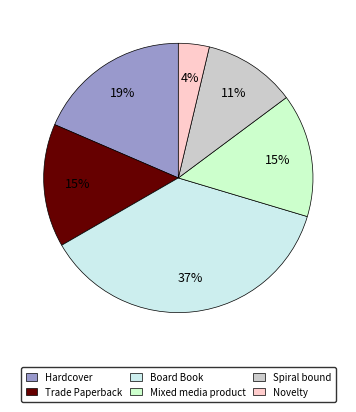

Is it true that Trade Paperback is 16% of the pie?

False